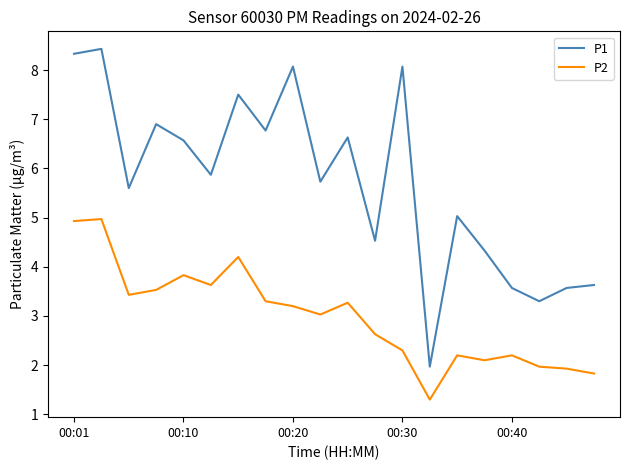

What is the difference between the maximum and minimum values in the P1 series?

6.5